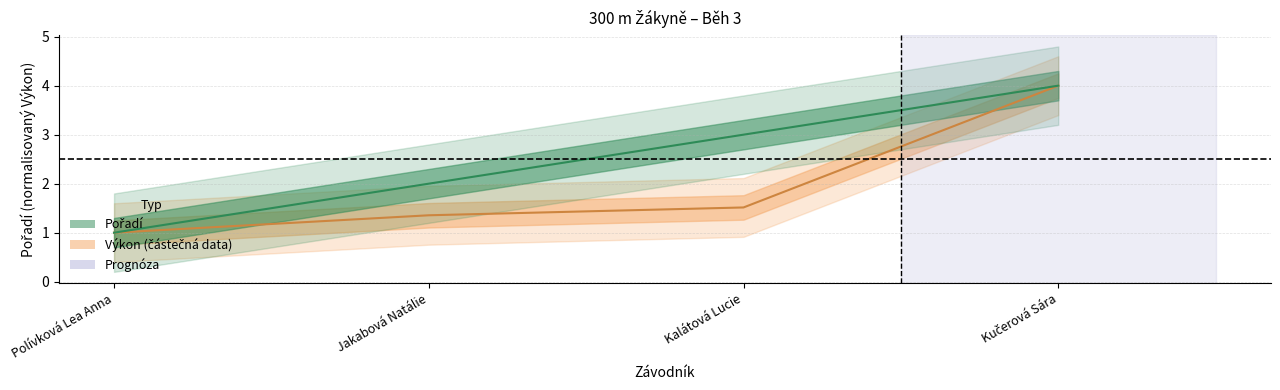

Rank the categories by Výkon (centre) value from lowest to highest.

Polívková Lea Anna, Jakabová Natálie, Kalátová Lucie, Kučerová Sára